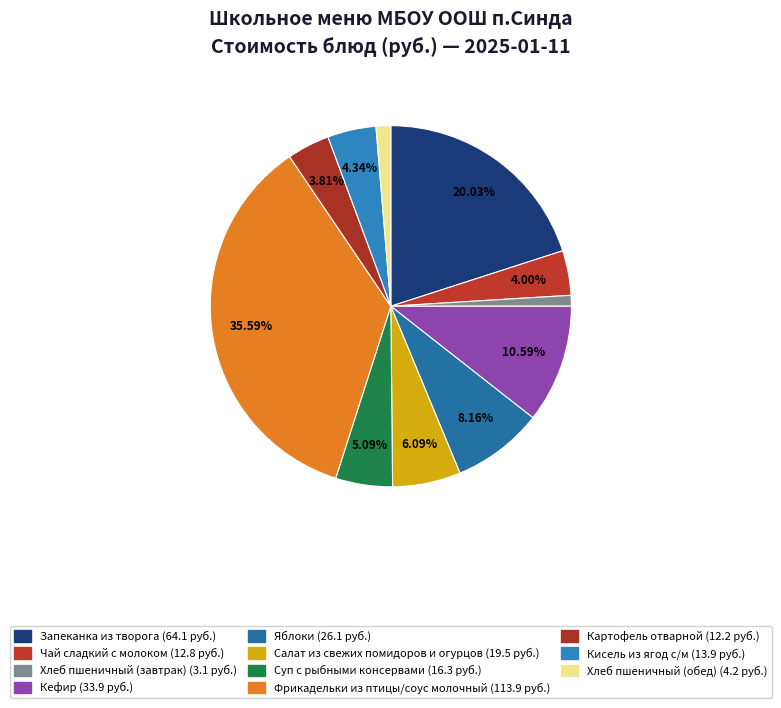

Rank the categories by value from lowest to highest.

Хлеб пшеничный (завтрак), Хлеб пшеничный (обед), Картофель отварной, Чай сладкий с молоком, Кисель из ягод с/м, Суп с рыбными консервами, Салат из свежих помидоров и огурцов, Яблоки, Кефир, Запеканка из творога, Фрикадельки из птицы/соус молочный